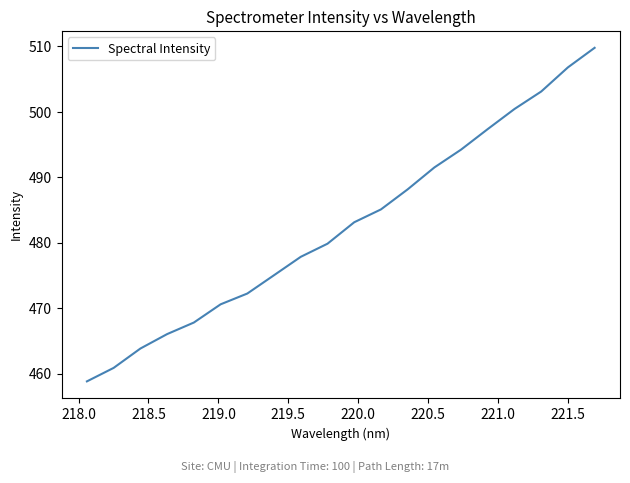

What is the maximum value shown in the chart?

509.8